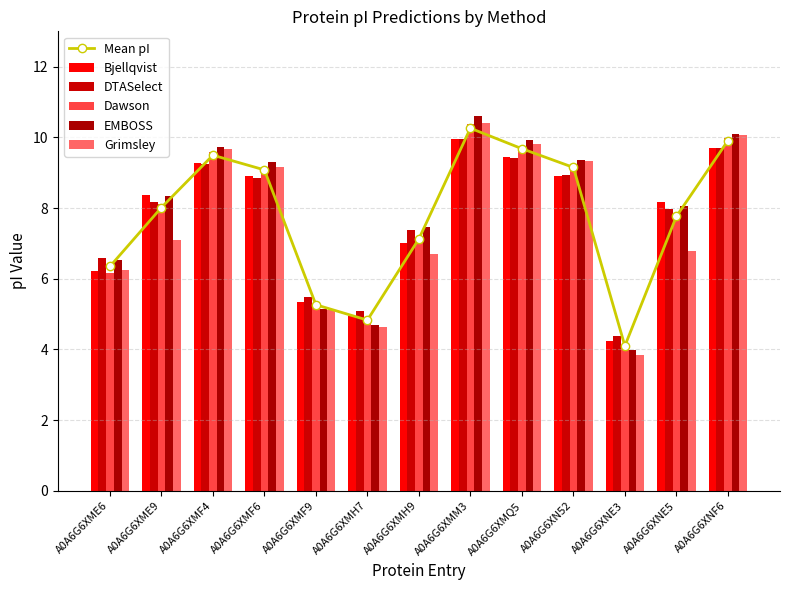

Where is DTASelect nearest to the value 7?

A0A6G6XMH9